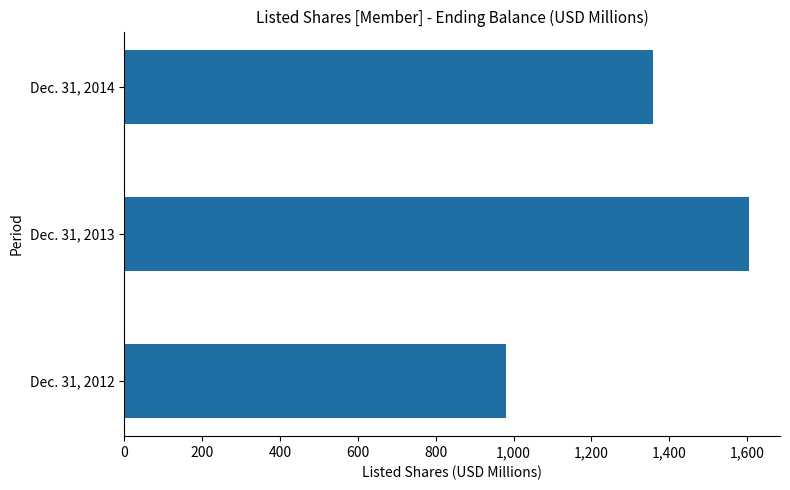

What is the sum of all values?

3943.6